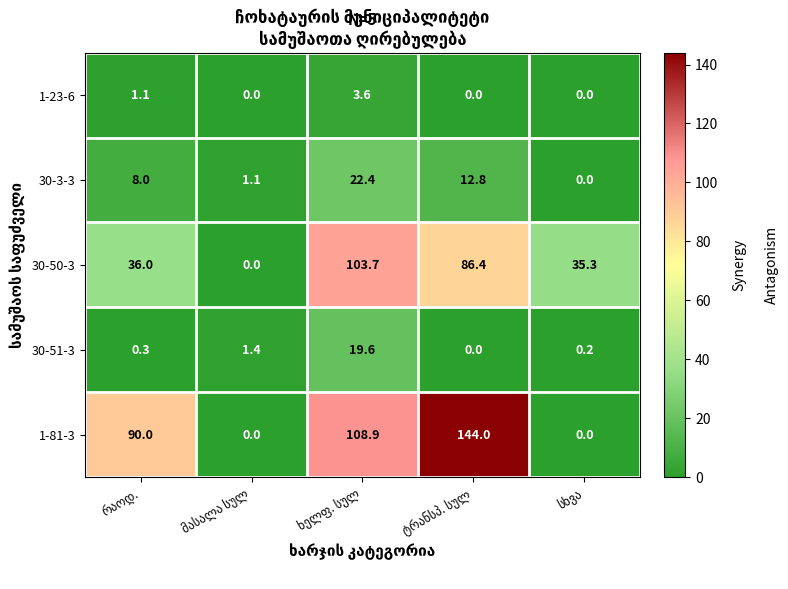

Which series has the largest range (max minus min)?

1-81-3